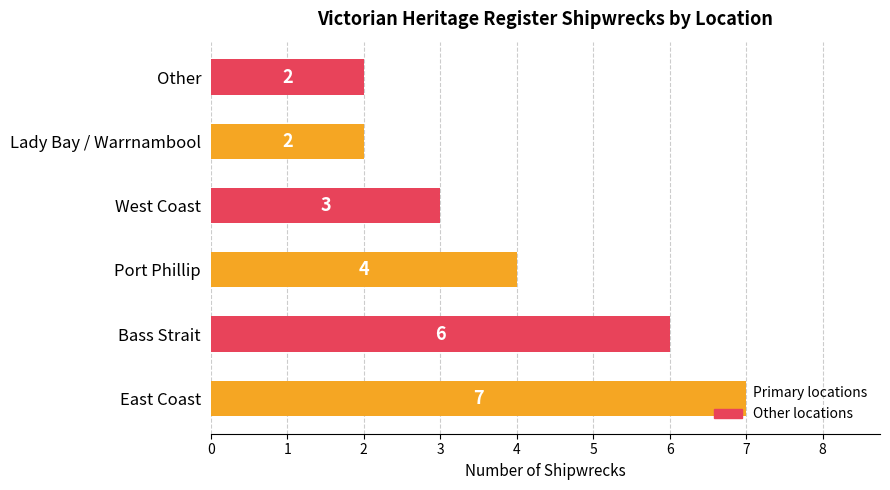

What is the difference between the maximum and minimum values?

5